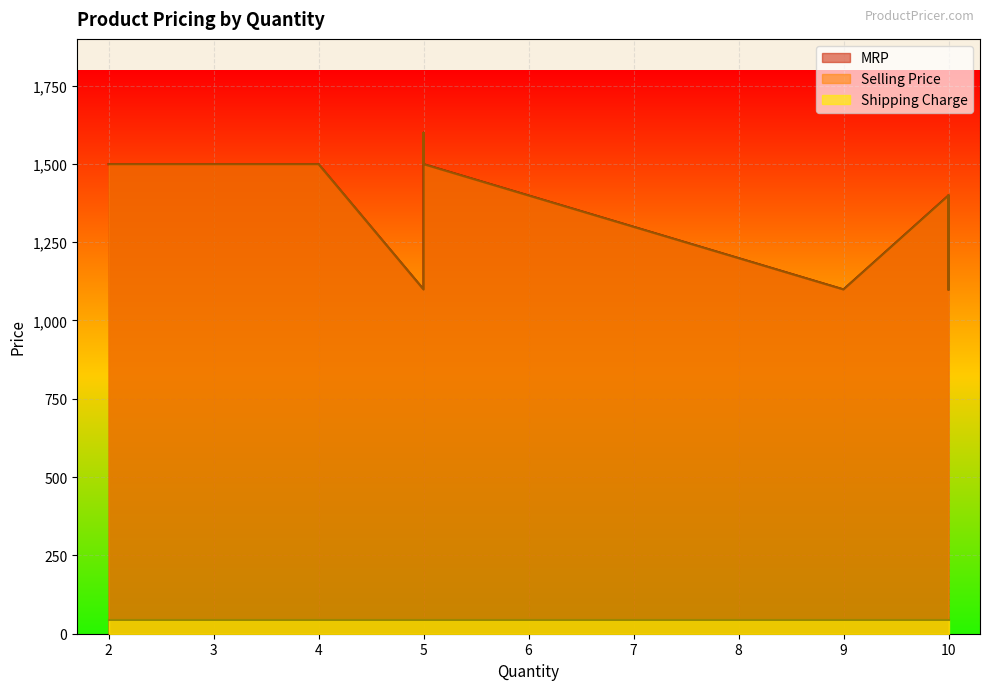

How many interior local valleys does the Selling Price series have?

1